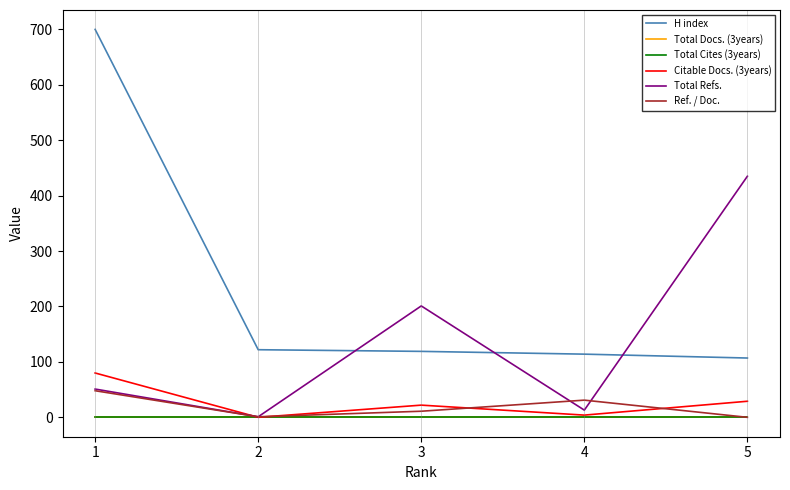

The value of Citable Docs. (3years) at 4 is 4. True or false?

True